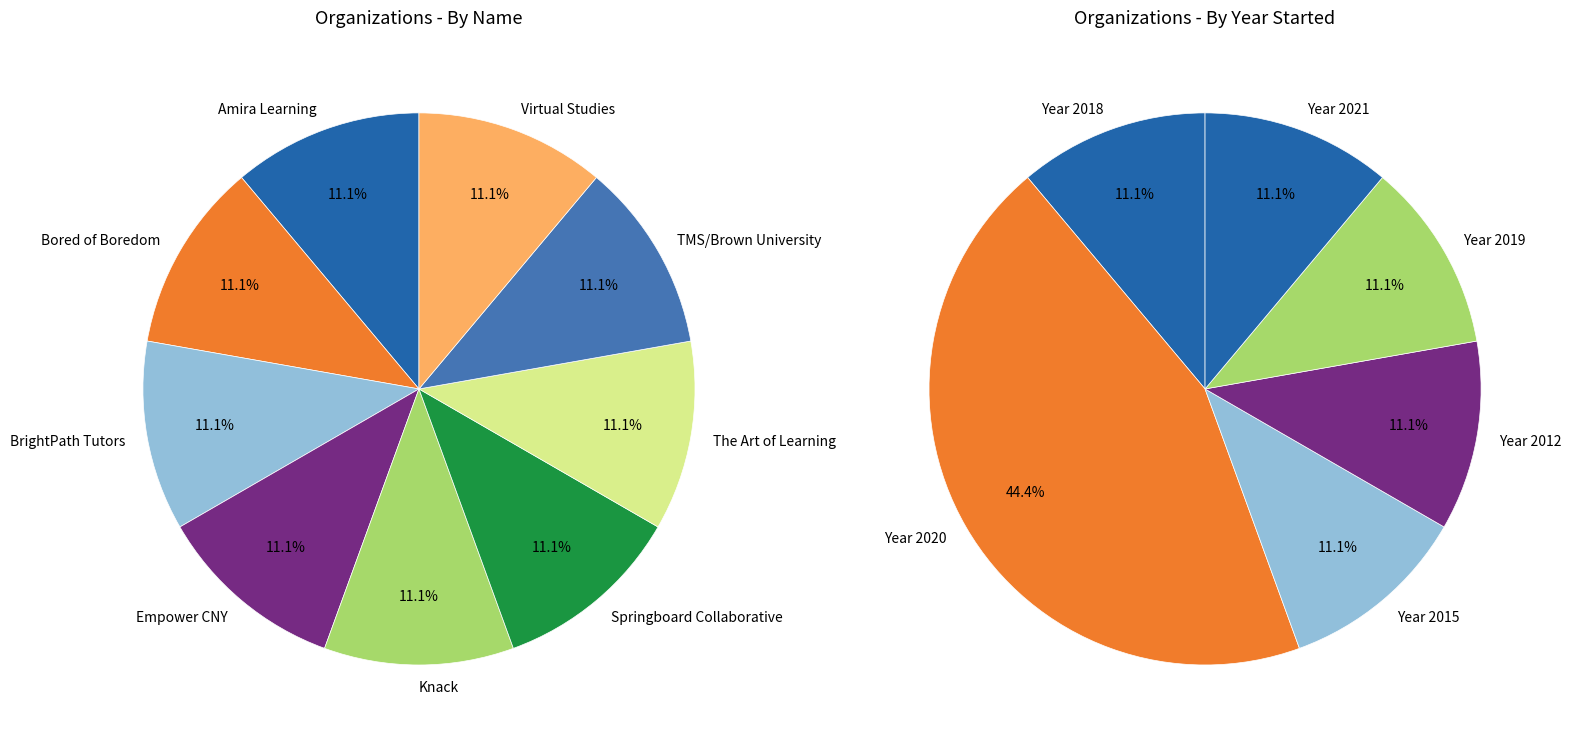

How many segments does this pie chart have?

9